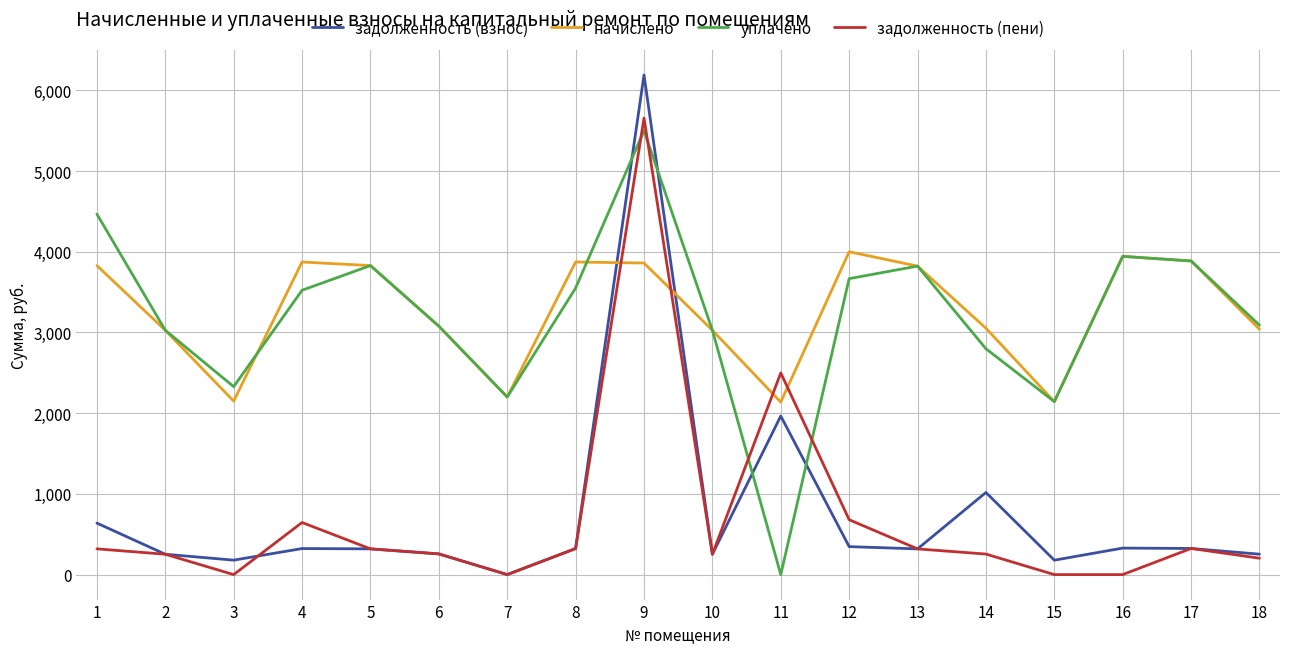

What is the difference between the highest and lowest values at 2?

2775.1